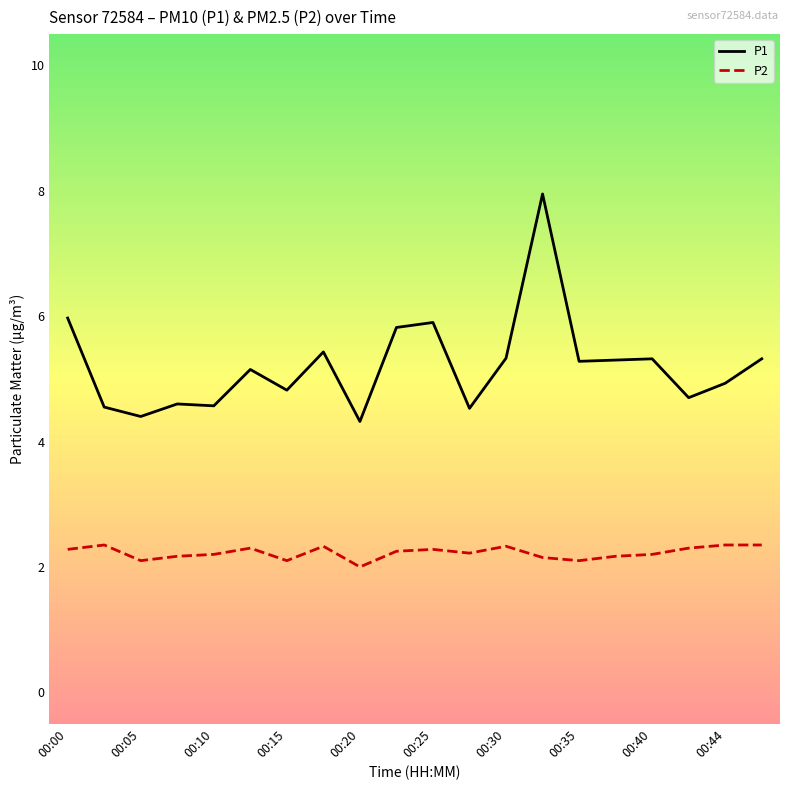

Rank the series by their average value, from lowest to highest.

P2, P1